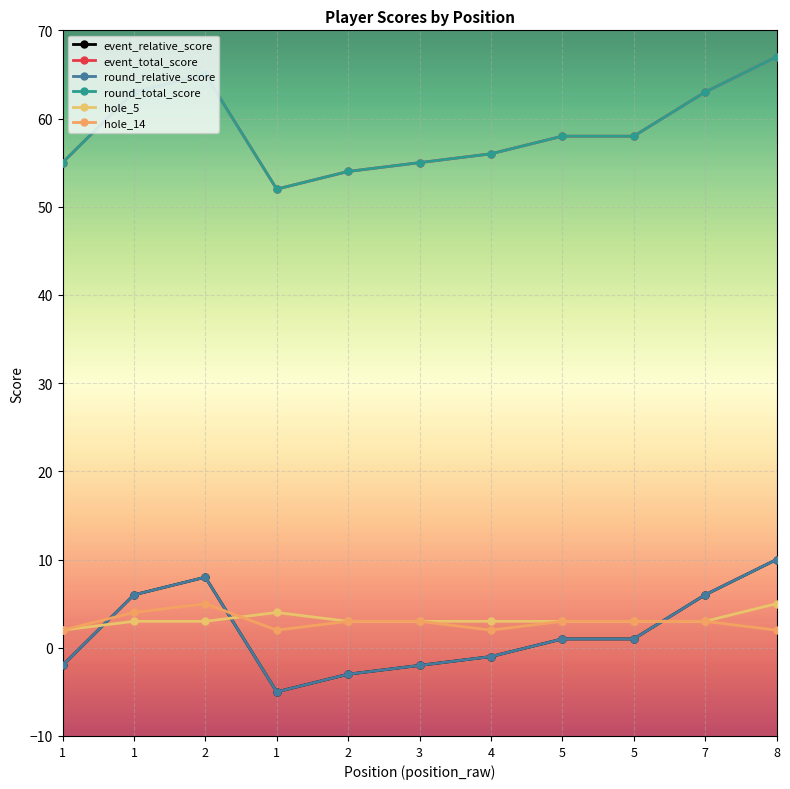

True or false: event_relative_score has a value of -1 at 4.

True